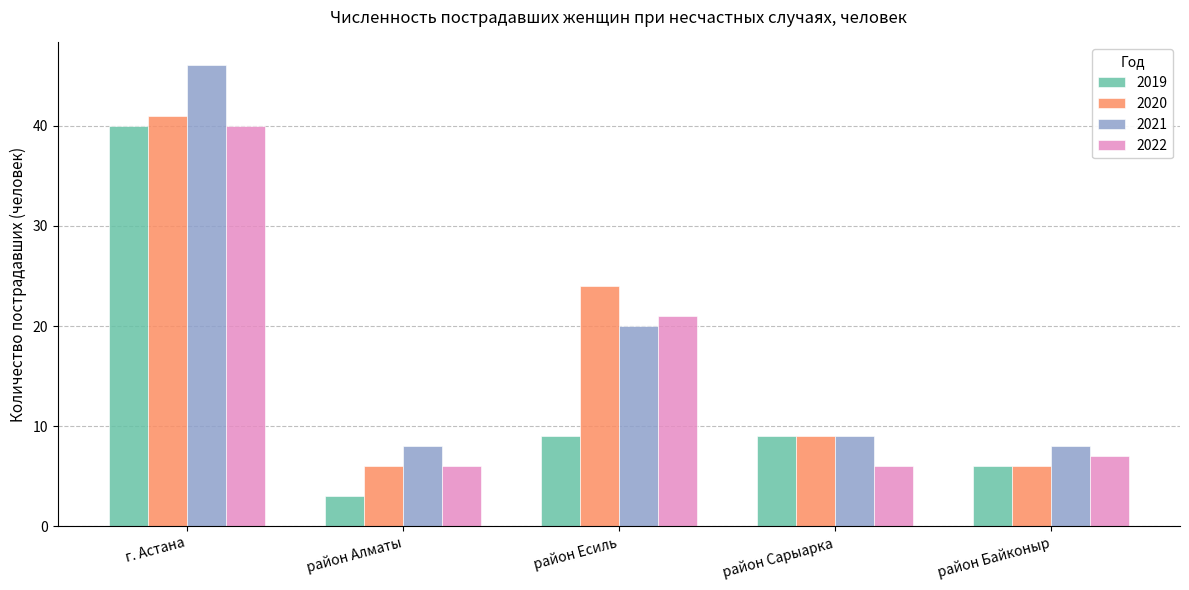

What value does the 2019 series have at район Байконыр?

6